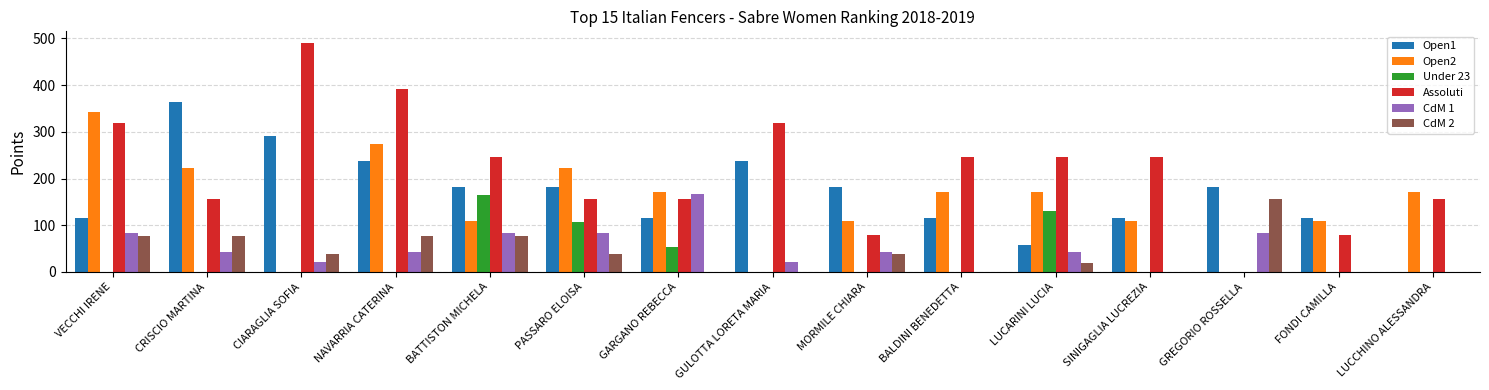

Which series changed the most between BATTISTON MICHELA and FONDI CAMILLA?

Assoluti